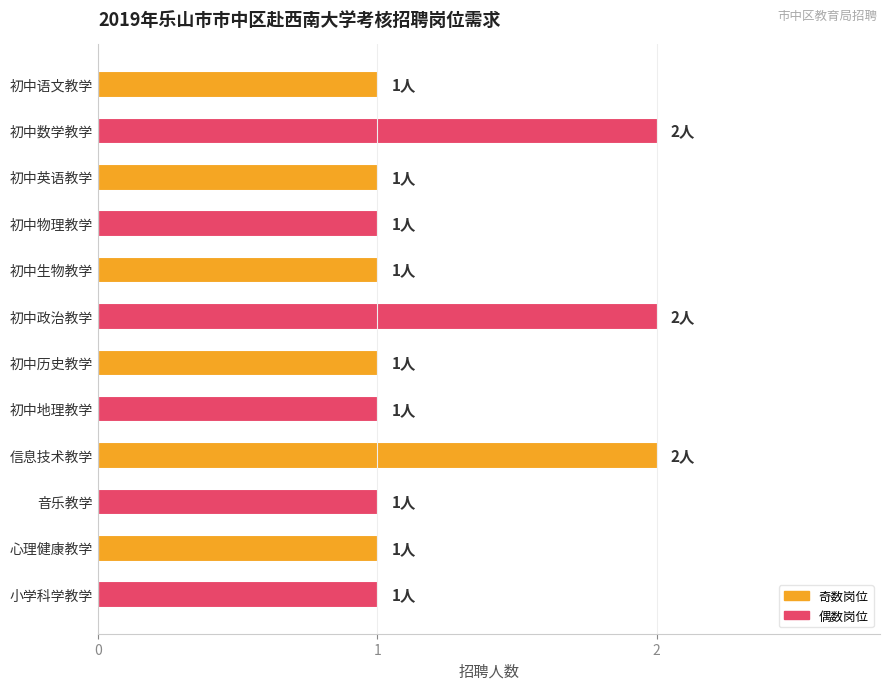

Approximately how many times larger is the value at 初中政治教学 compared to 初中英语教学?

2.0